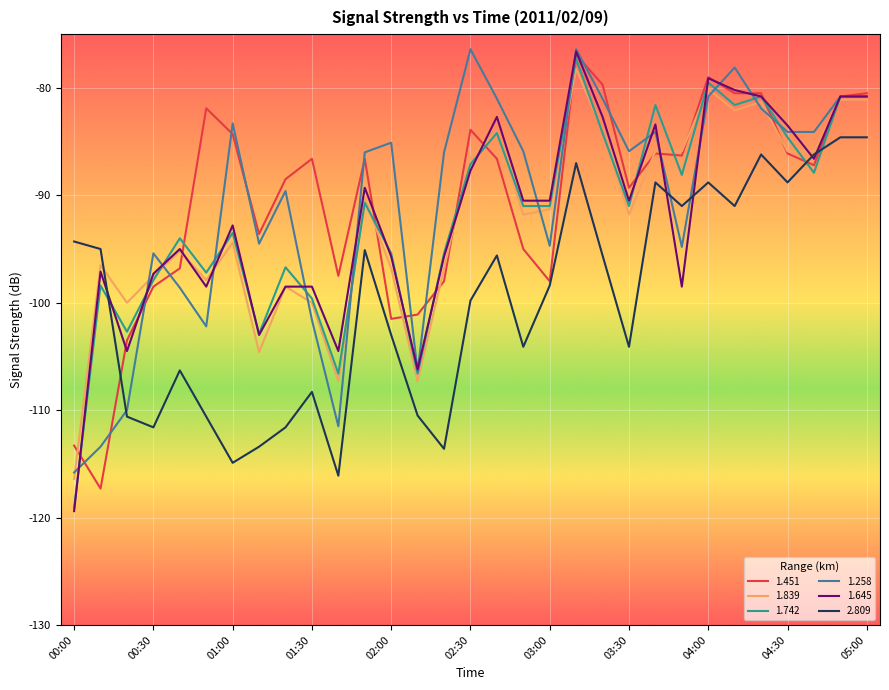

What is the minimum value shown in the chart?

-119.4